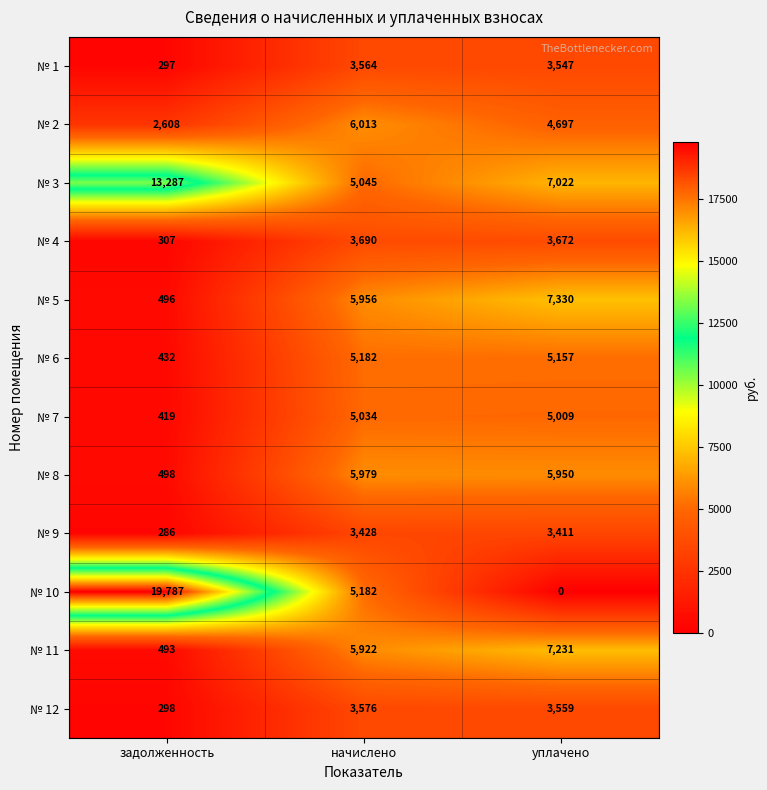

Where does the № 2 series first go above 4697?

начислено